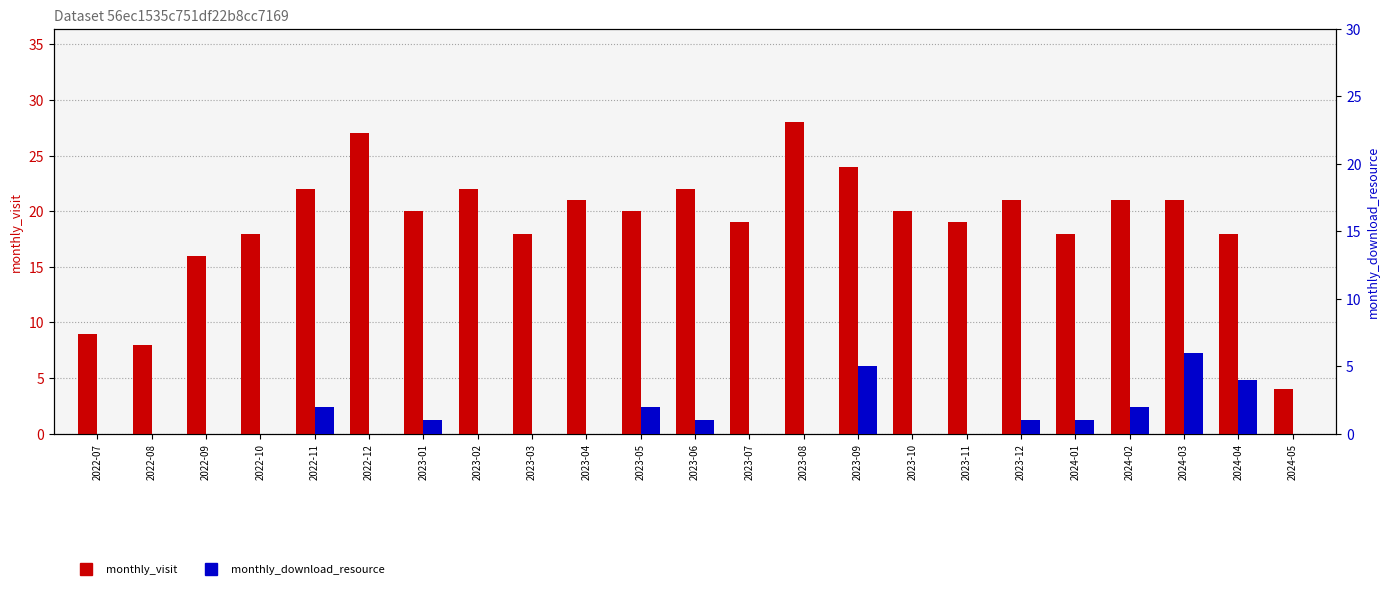

What are all the series names shown in the legend?

monthly_visit, monthly_download_resource